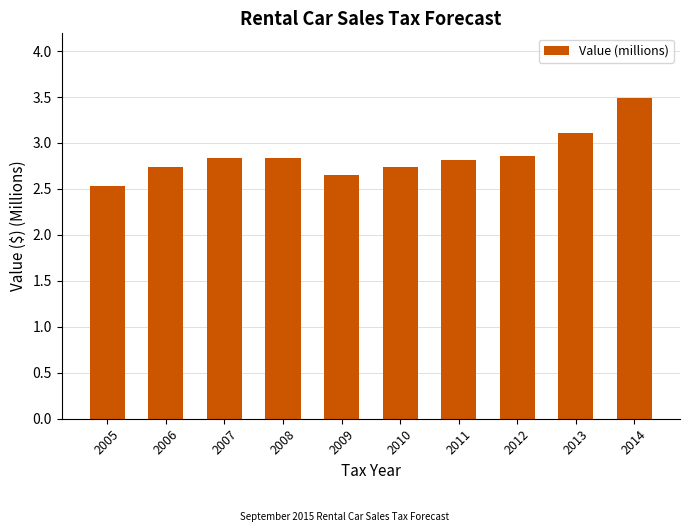

What is the sum of all values?

28.6